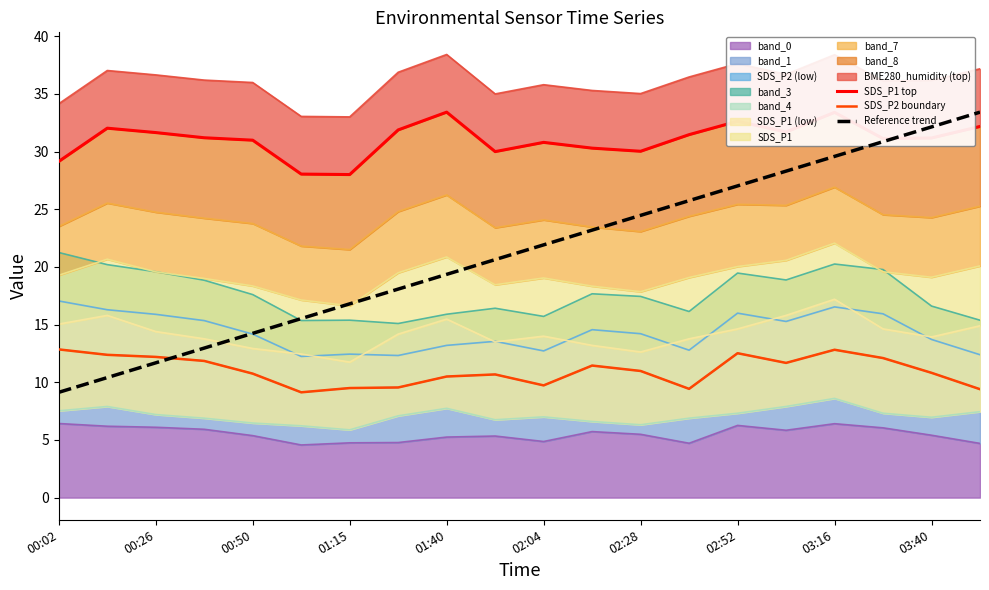

True or false: SDS_P2 boundary and SDS_P1 top intersect in this chart.

False